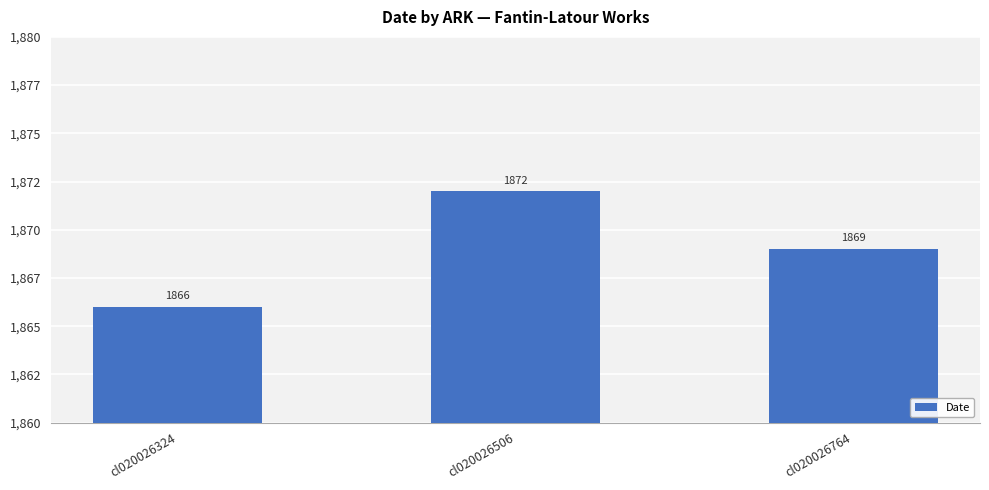

What is the minimum value shown in the chart?

1866